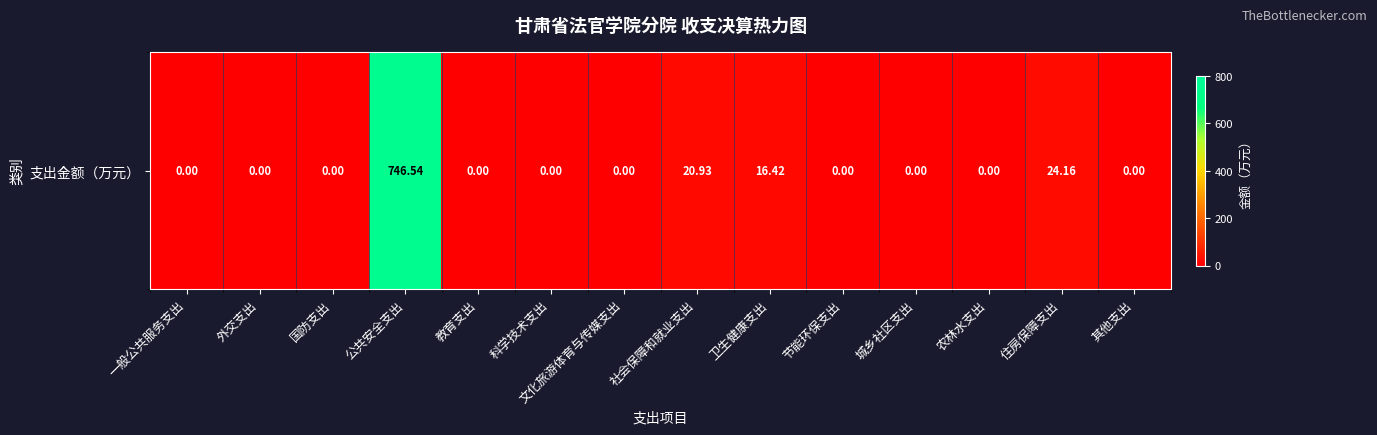

What is the sum of the values at 公共安全支出 and 社会保障和就业支出?

767.5